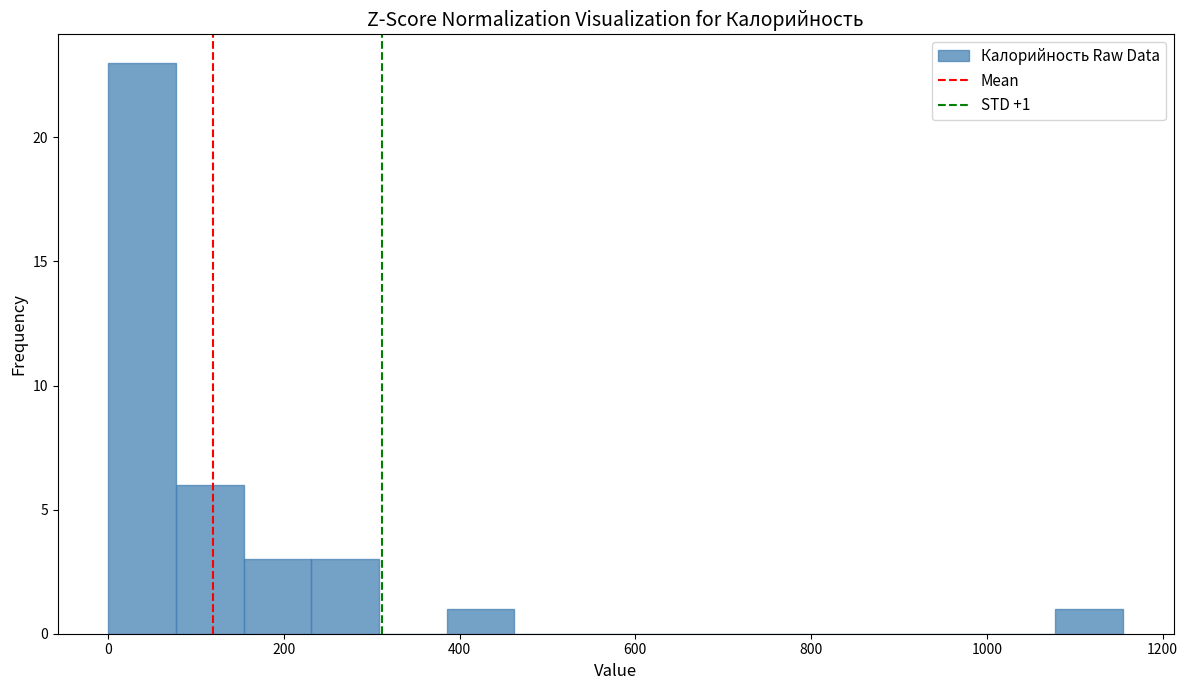

Read against the x-axis, roughly where is the centre of the tallest bar?

40